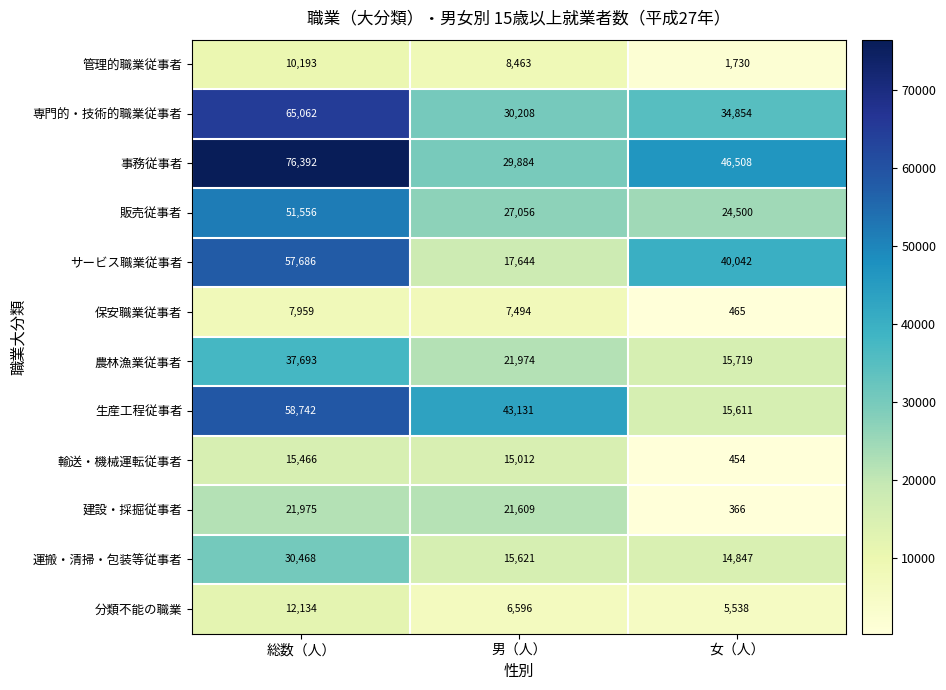

What is the difference between the maximum and minimum values in the 輸送・機械運転従事者 series?

15012